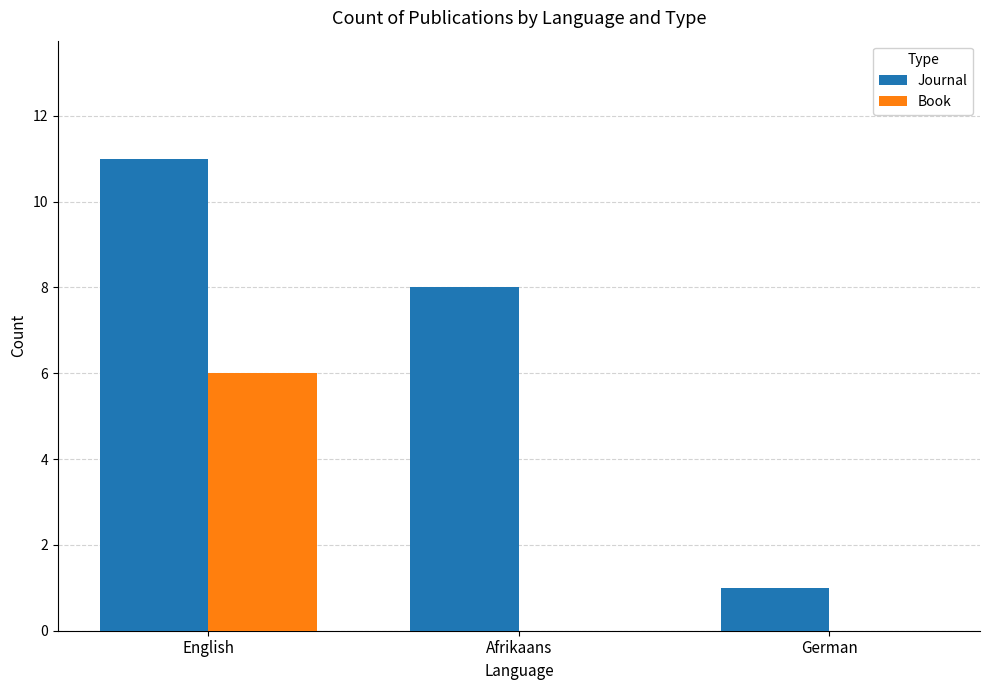

The Book series shows 4 at English. True or false?

False